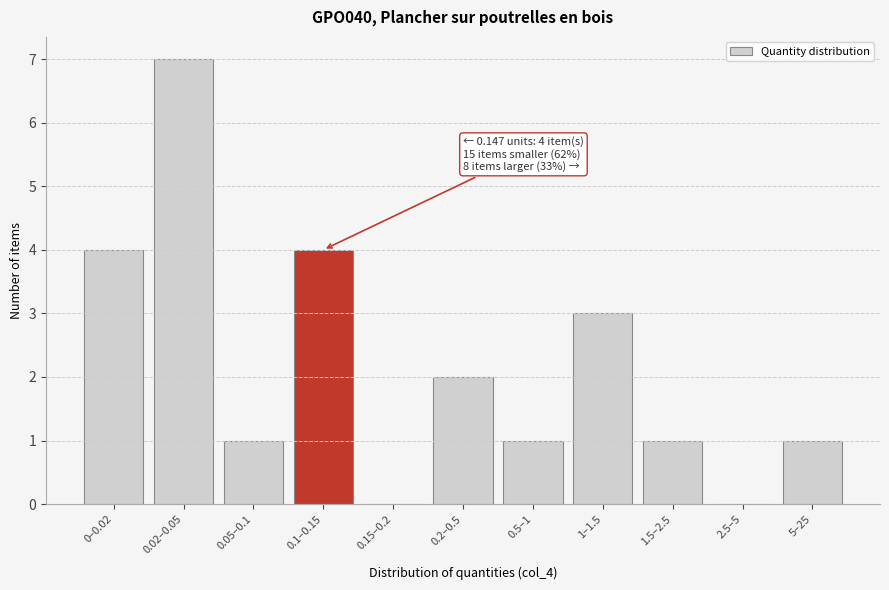

Reading left to right, extract all data points from this chart.

0–0.02=4	0.02–0.05=7	0.05–0.1=1	0.1–0.15=4	0.15–0.2=0	0.2–0.5=2	0.5–1=1	1–1.5=3	1.5–2.5=1	2.5–5=0	5–25=1